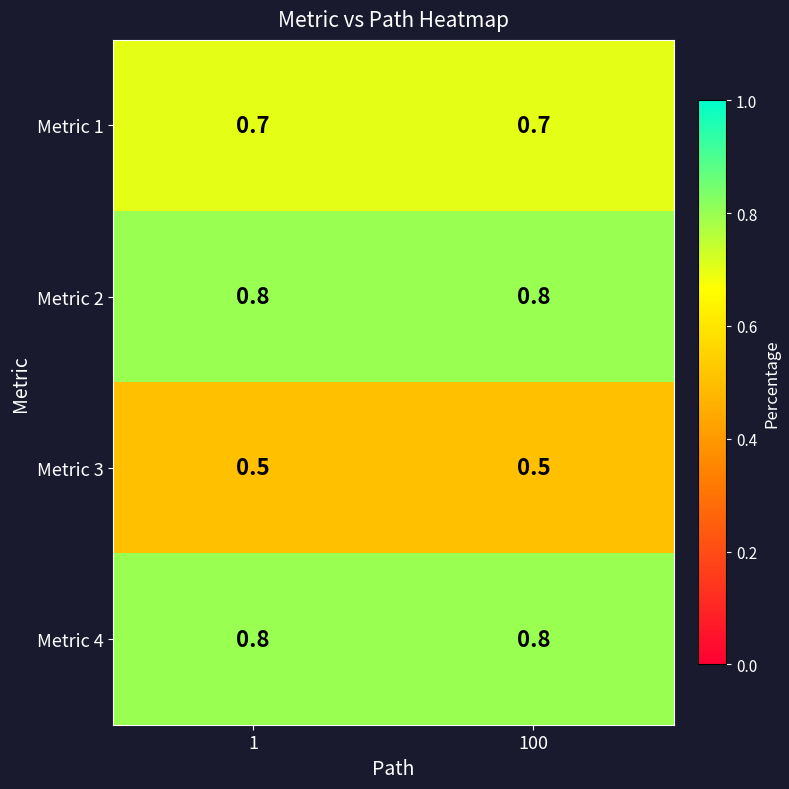

What is the approximate value of Metric 2 at 1?

0.8